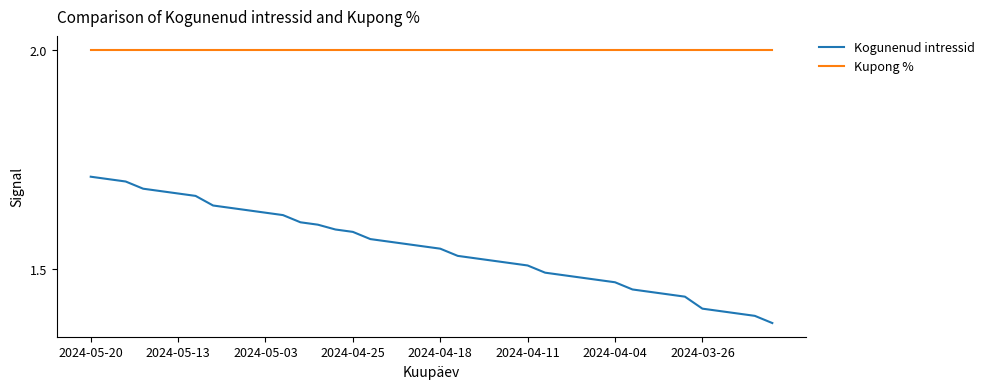

At how many categories does at least one series exceed 1?

40